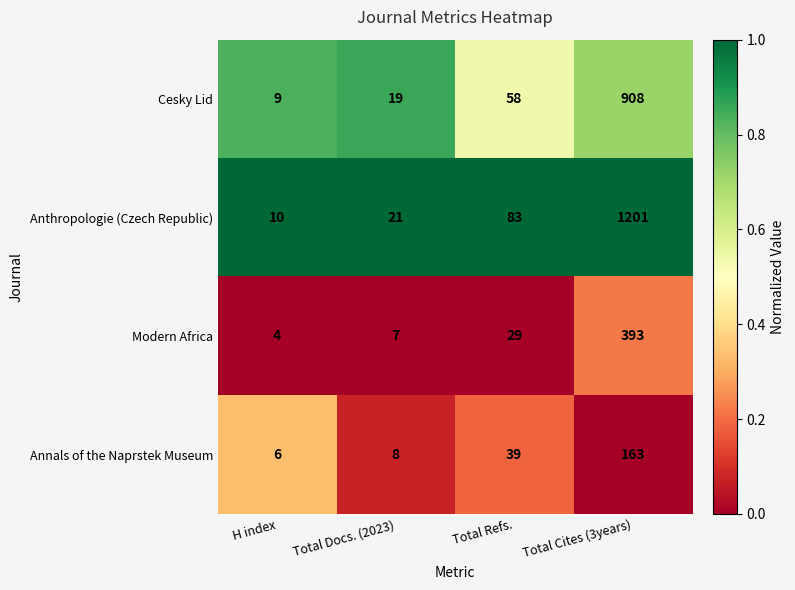

Reading right to left, list all the values displayed in this chart.

Cesky Lid: 908	58	19	9
Anthropologie (Czech Republic): 1201	83	21	10
Modern Africa: 393	29	7	4
Annals of the Naprstek Museum: 163	39	8	6